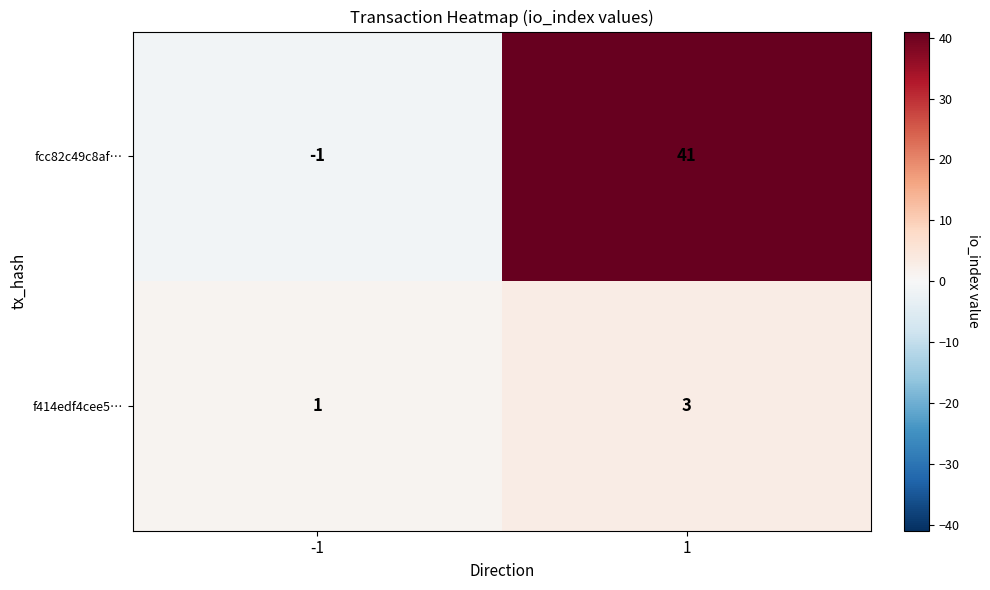

What is the sum of all fcc82c49c8af… values?

40